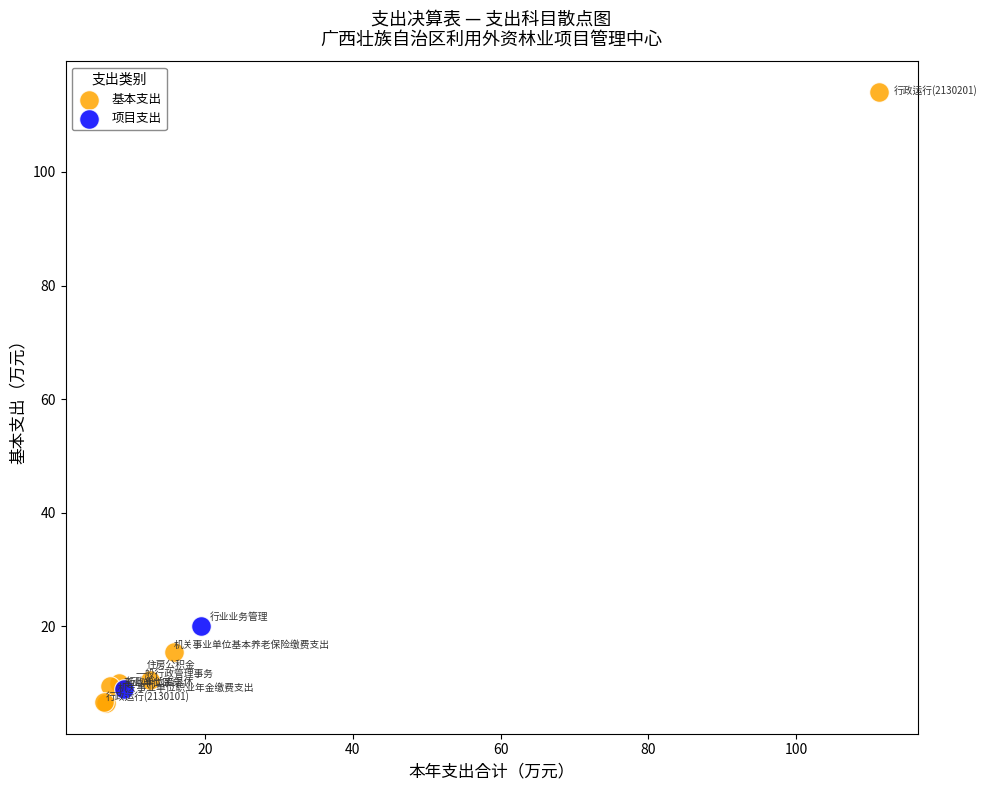

What are all the series names shown in the legend?

基本支出, 项目支出